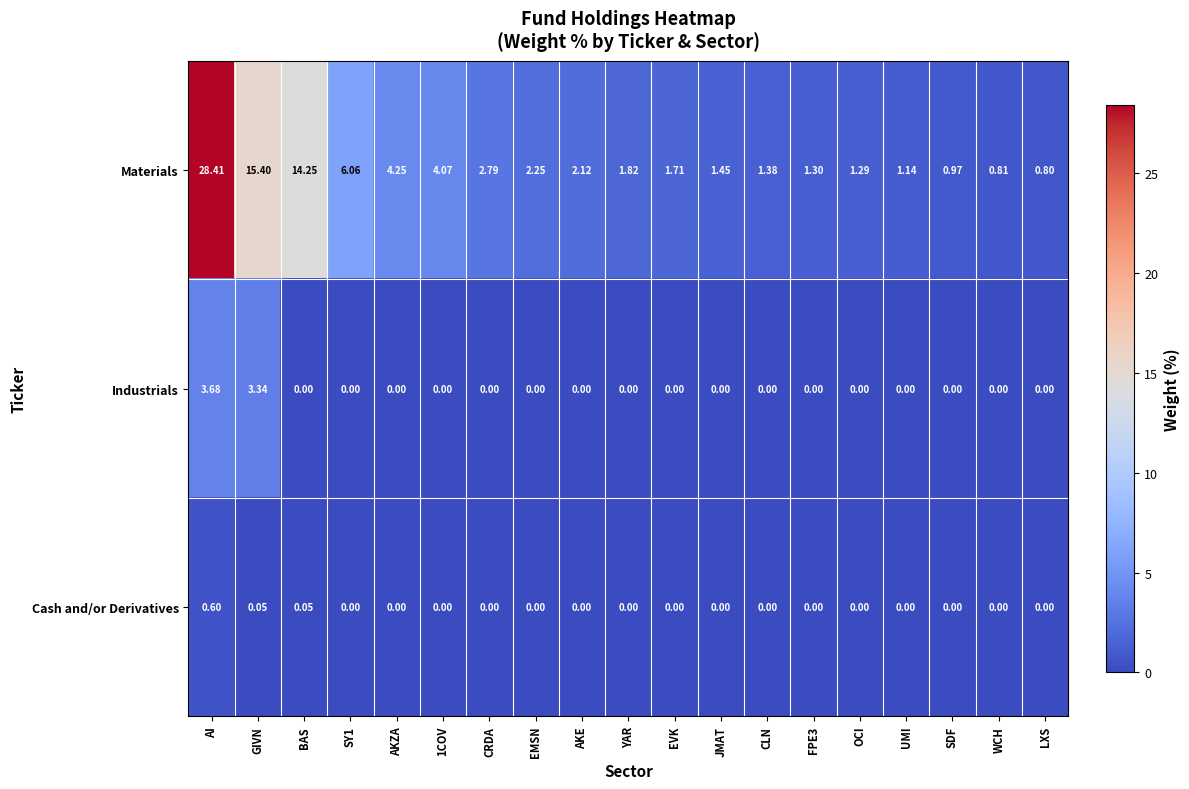

Between BAS and WCH, which series saw the biggest shift?

Materials